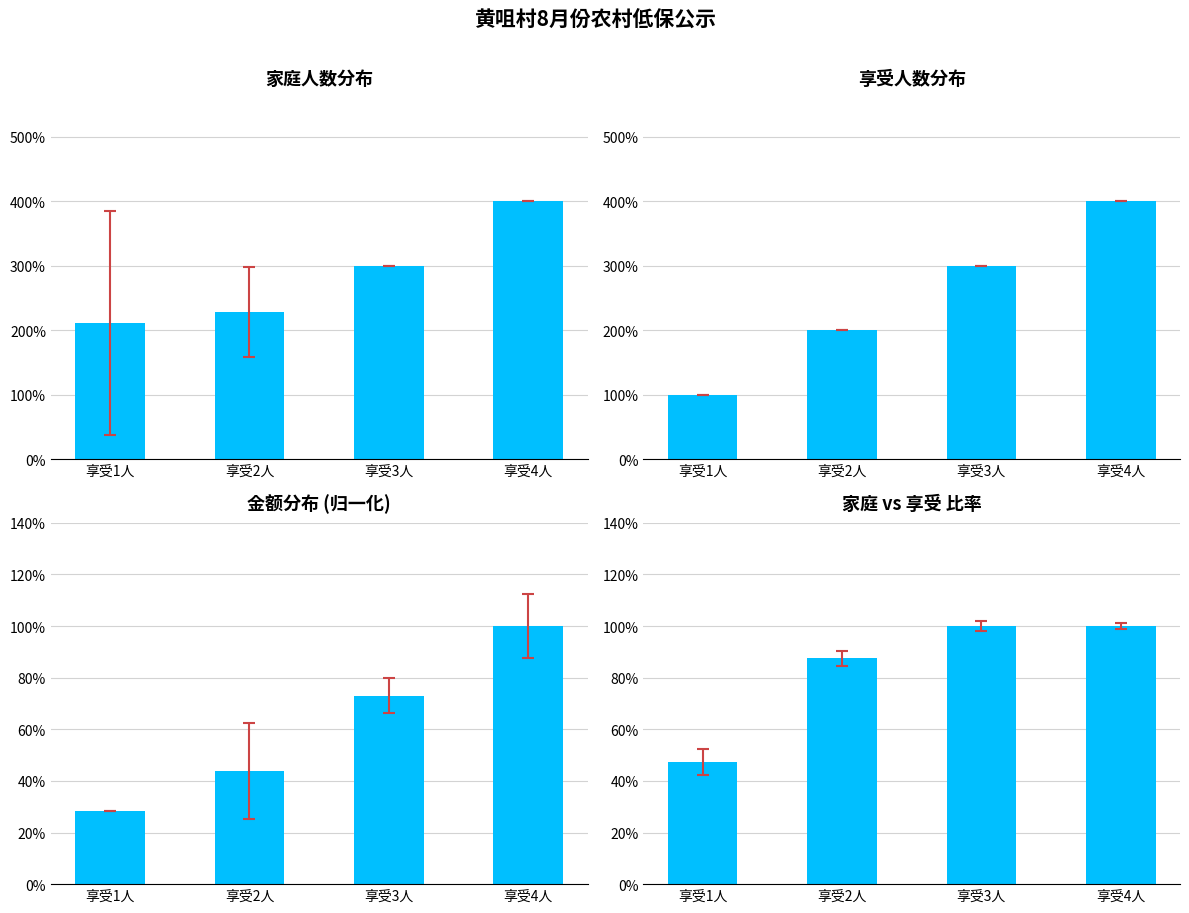

What are all the series names shown in the legend?

家庭人数分布, 享受人数分布, 金额分布 (归一化), 家庭 vs 享受 比率